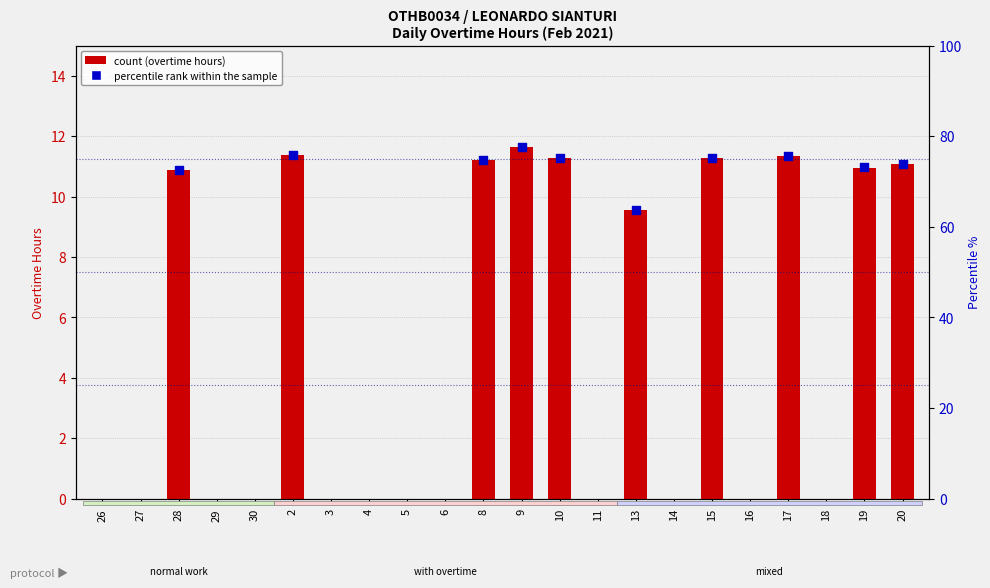

Which has a higher value, 13 or 27?

13